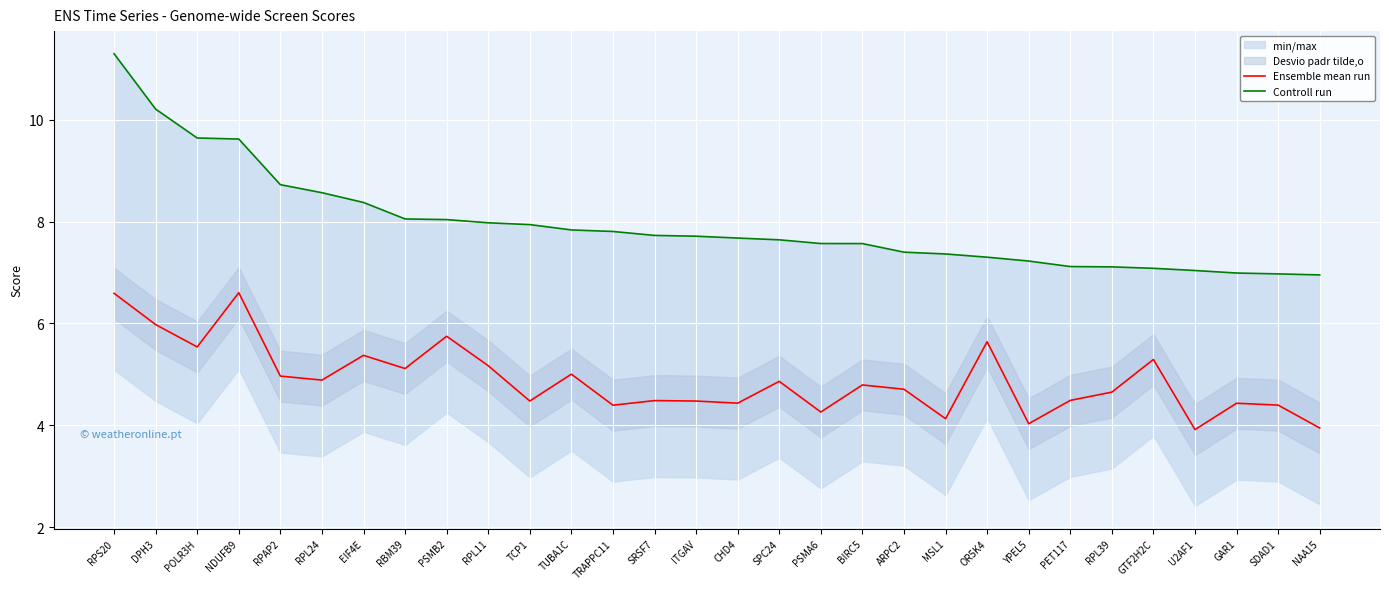

Which series has the largest total across all categories?

Controll run